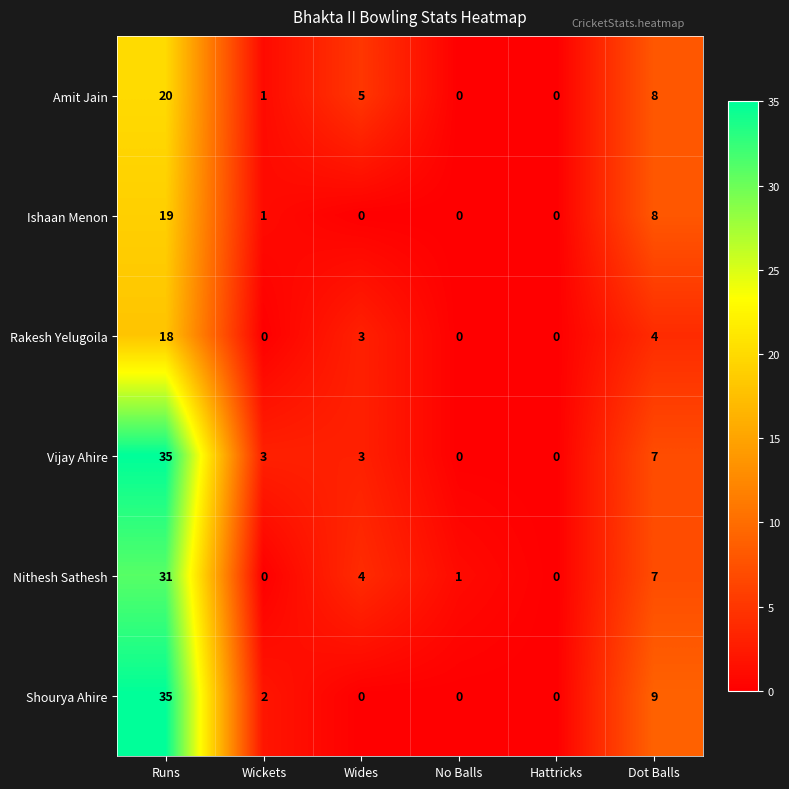

What is the average value of the Rakesh Yelugoila series?

4